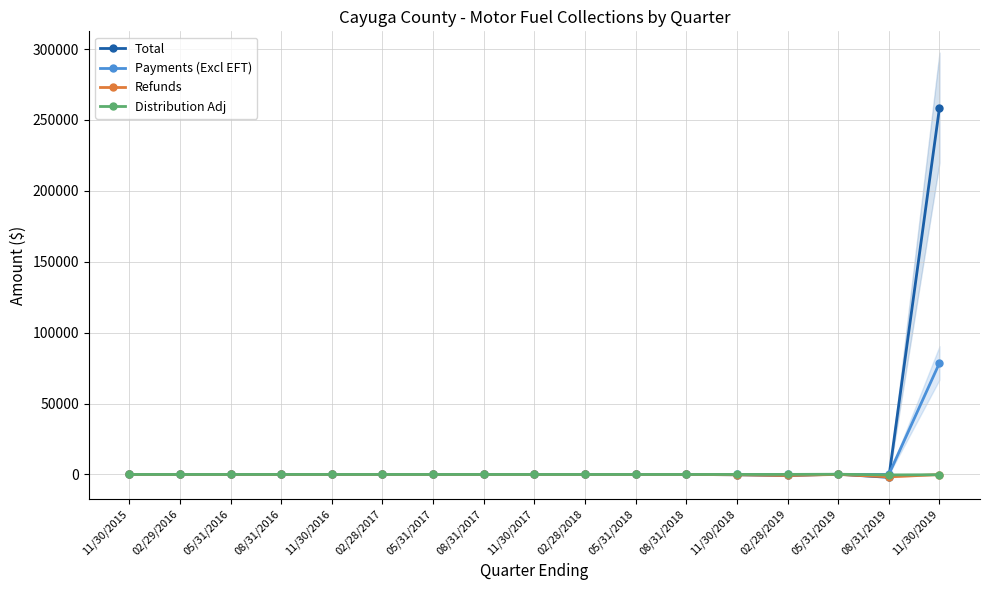

Is the value of Refunds at 11/30/2016 greater than the value of Payments (Excl EFT) at 05/31/2019?

No